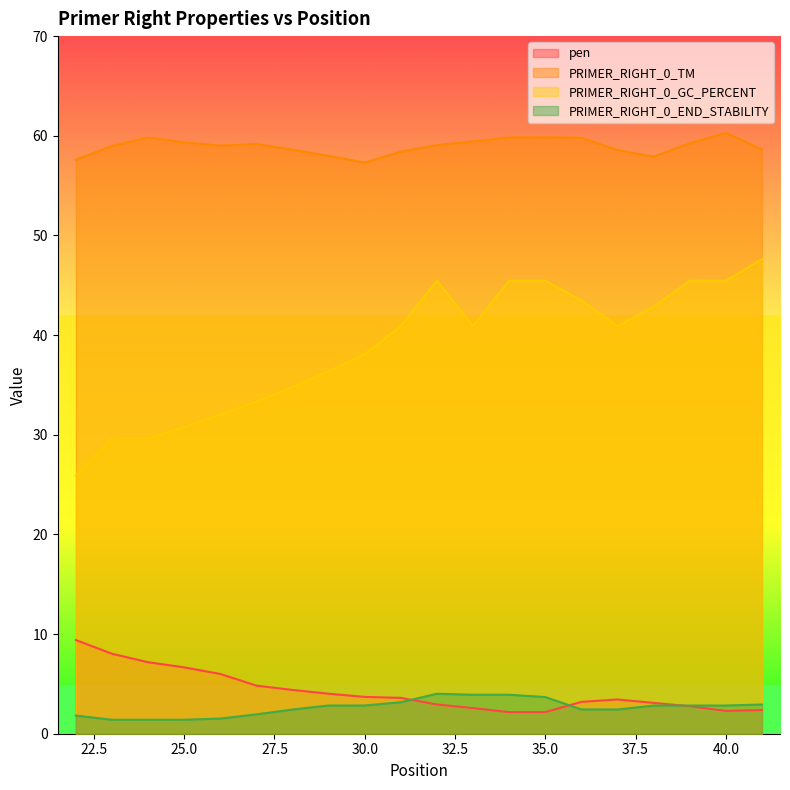

Count the number of categories in the chart.

20